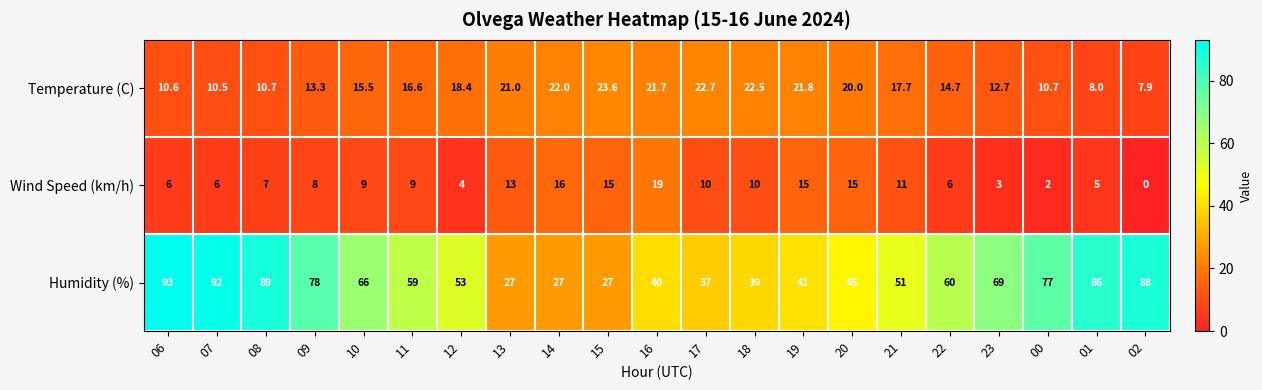

Rank the series by their maximum value, from lowest to highest.

Wind Speed (km/h), Temperature (C), Humidity (%)